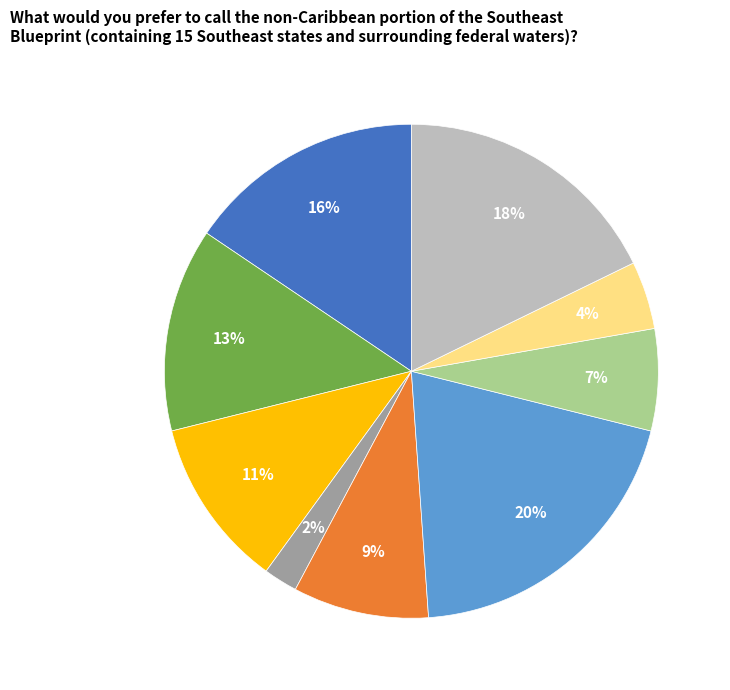

To the nearest percent, what is the average slice percentage?

11%